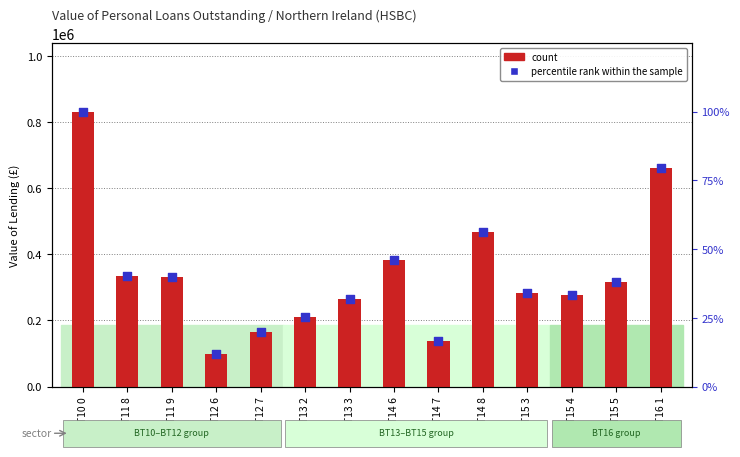

Which series has the widest spread of Y values?

count